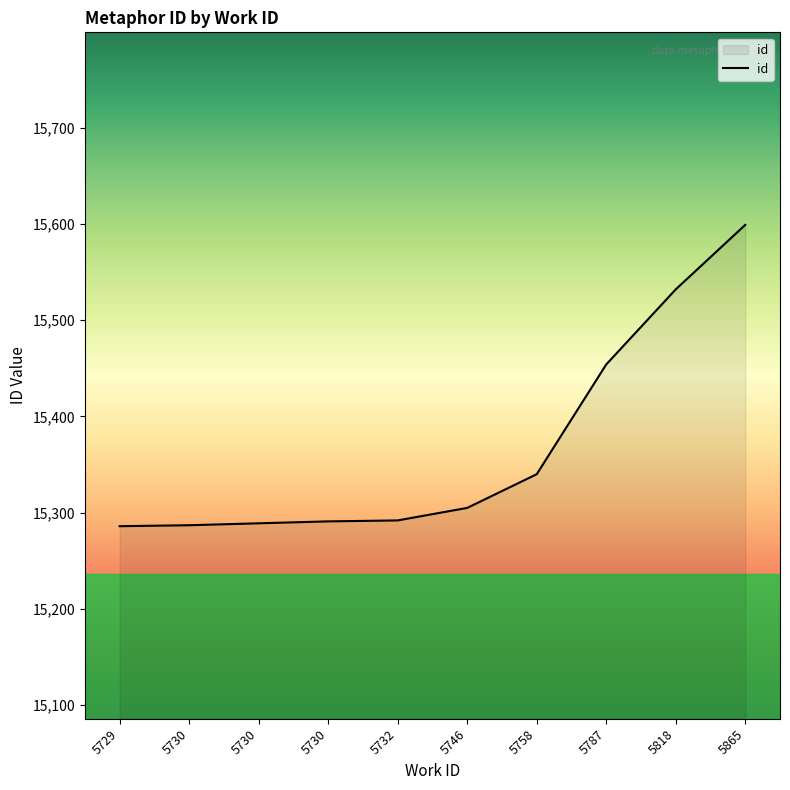

What is the change in value from 5730 to 5818?

+245